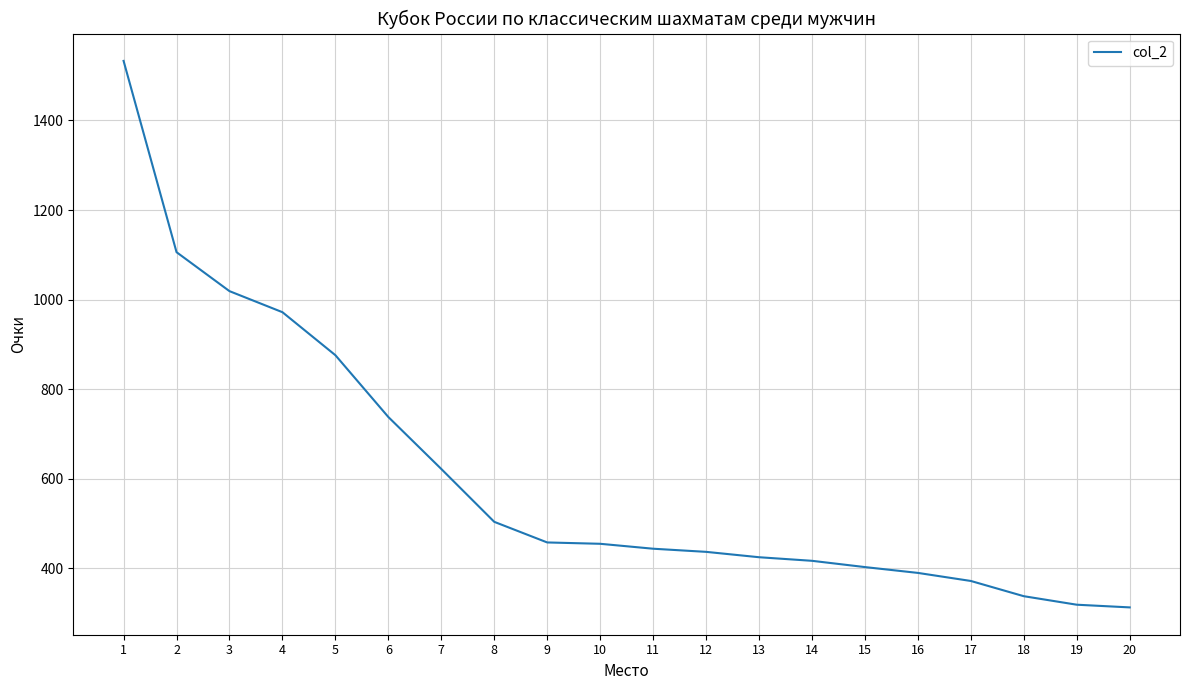

Read the value at 18, to the nearest 50.

350